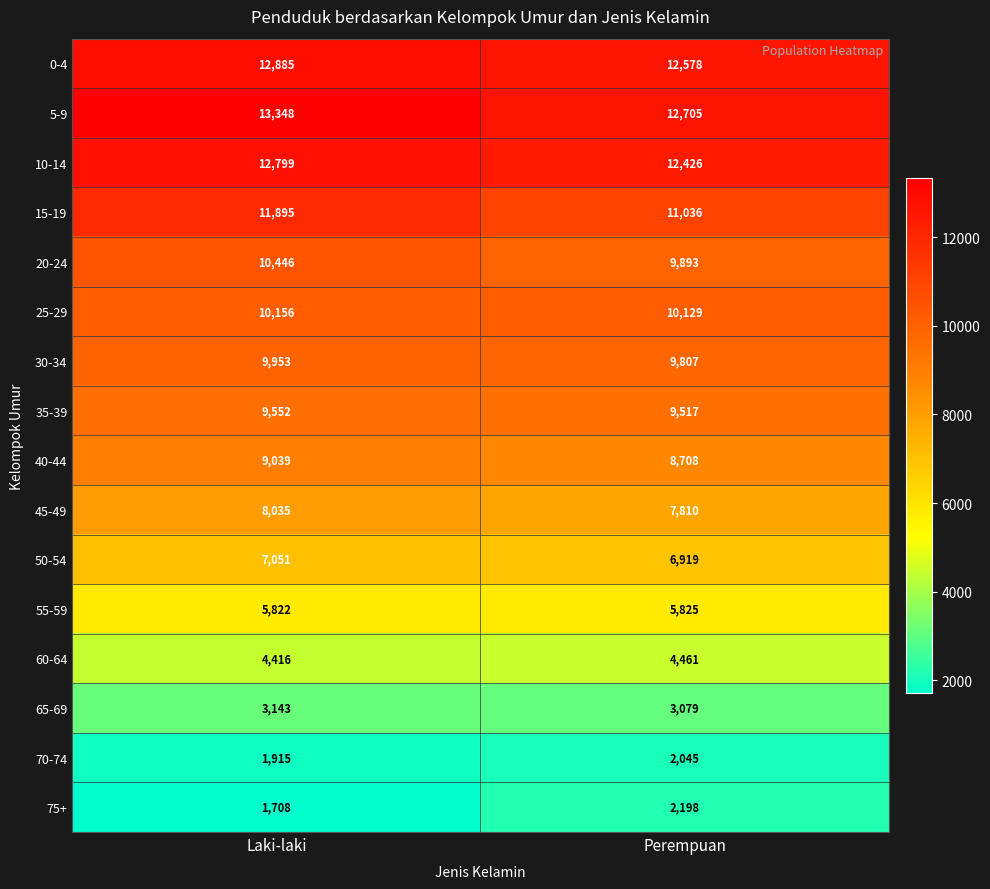

What is the difference between the highest and lowest values at Laki-laki?

11640